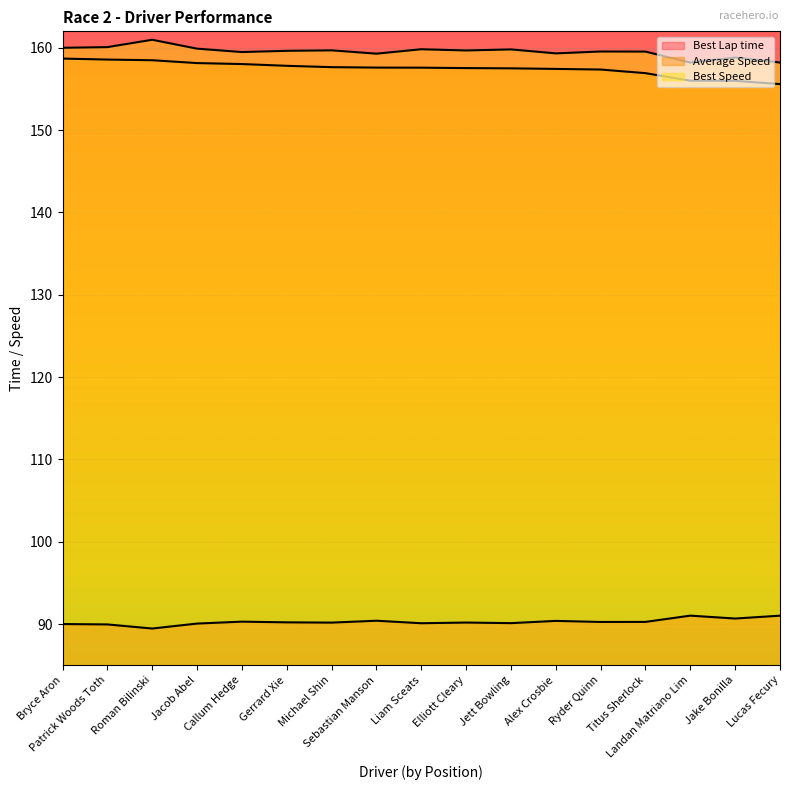

How many data points in Best Lap time are less than 90?

3